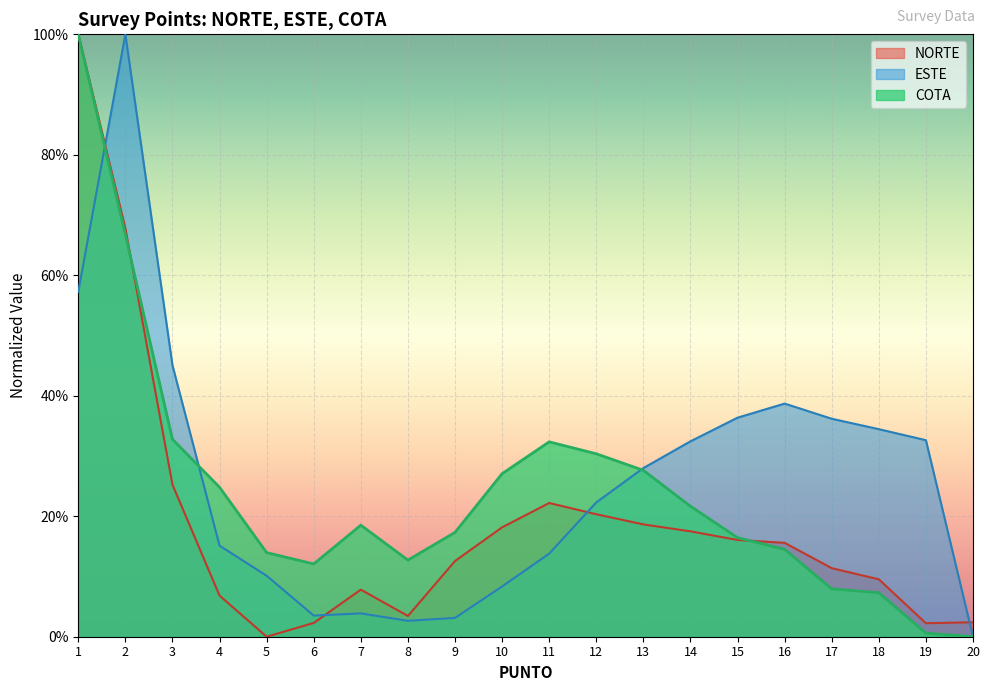

What is the average value of the NORTE series?

0.2